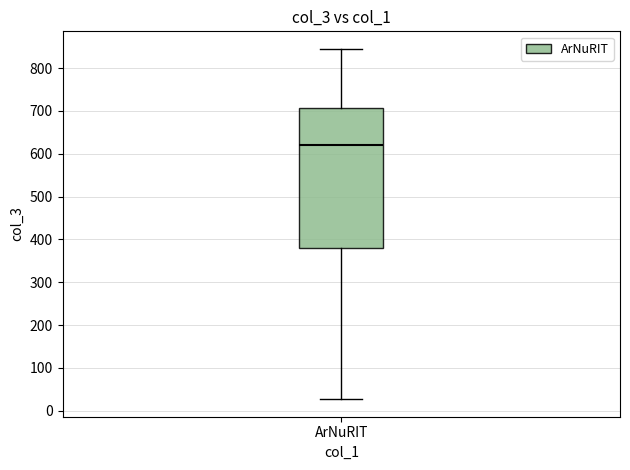

Transcribe this box plot: give where the median line is, the range the box spans, and where the two whiskers end, as read against the y-axis. The values are not printed on the chart, so give them approximately, as read against the axis.

median 620, box 380 to 710, whiskers 30 to 850